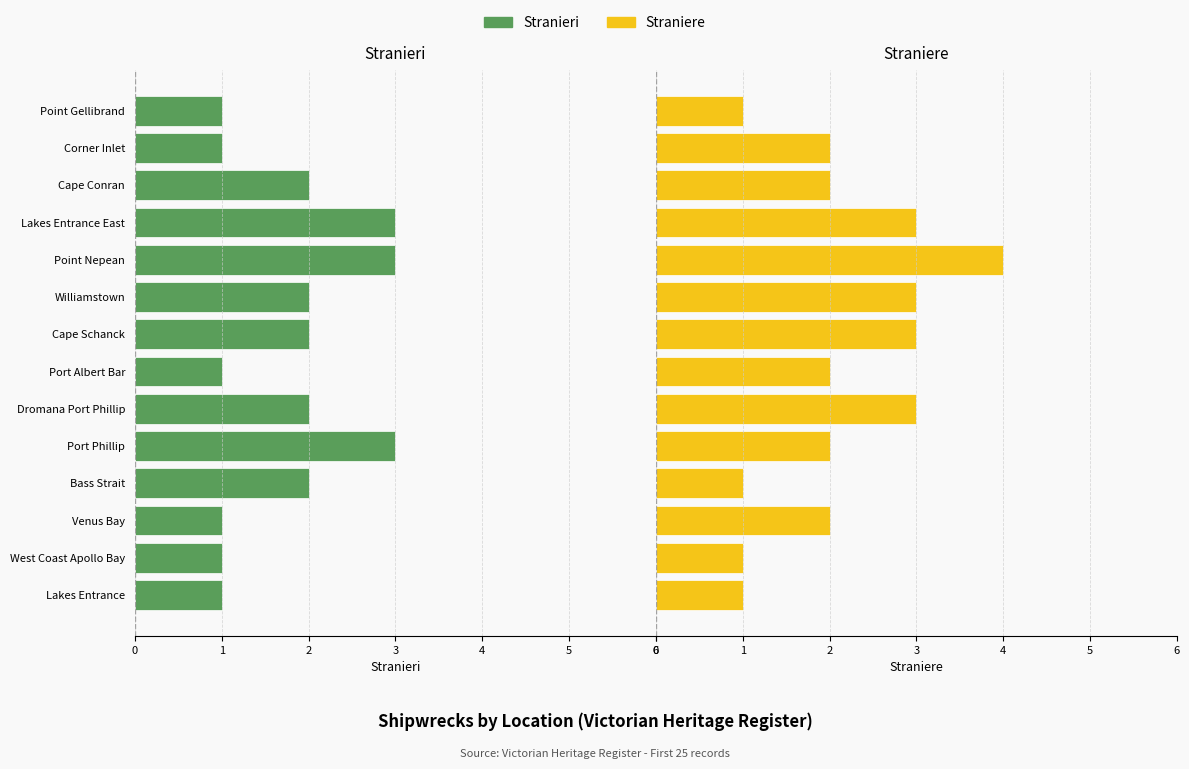

How many categories are shown in the chart?

14